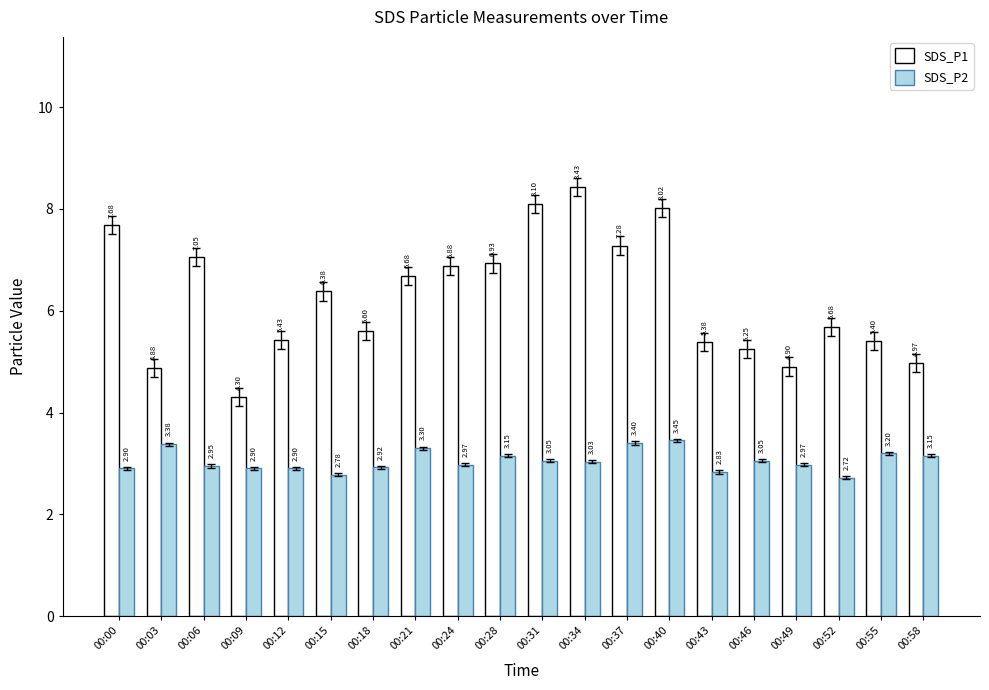

Which series has the widest spread of values?

SDS_P1